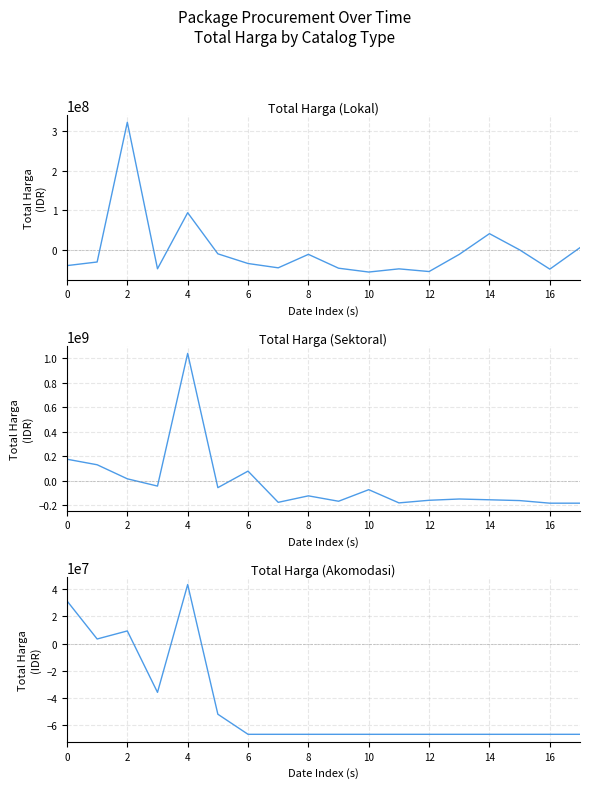

What is the difference between the maximum and minimum values in the Total Harga (Akomodasi) series?

110000000.0